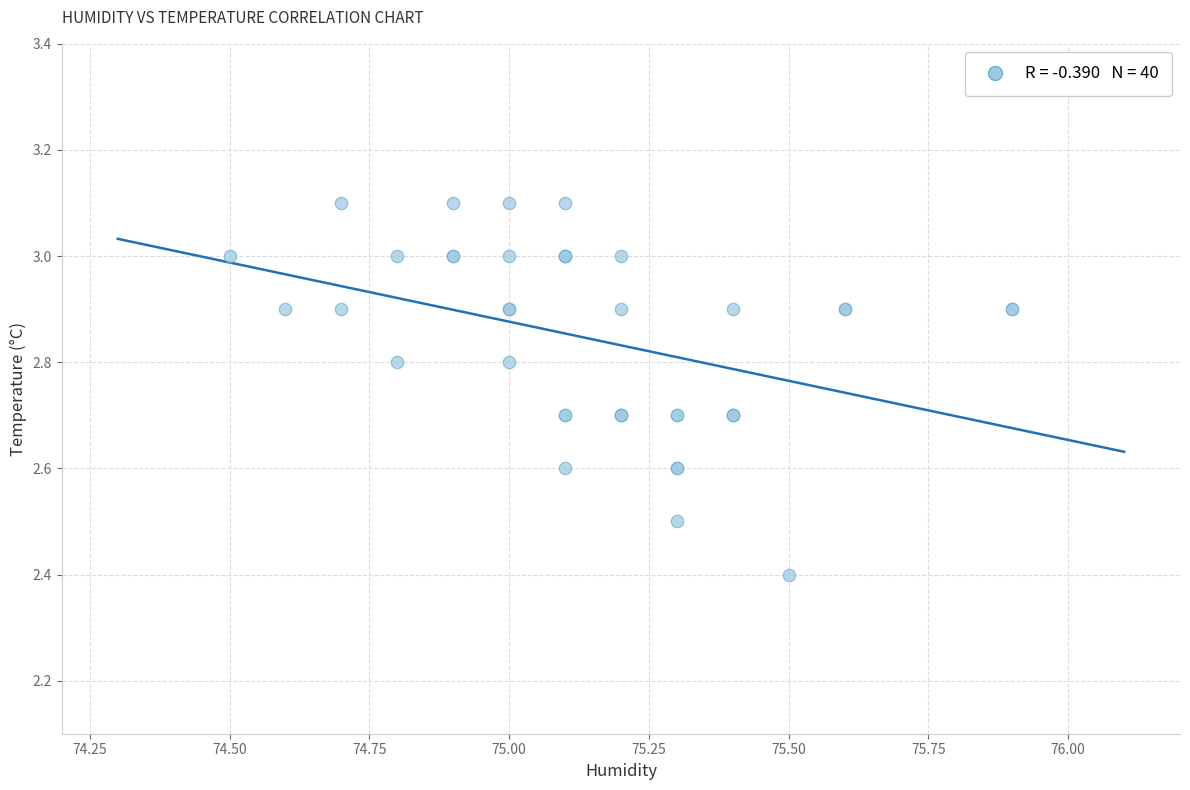

What Y value in the scatter plot is closest to 2?

2.4